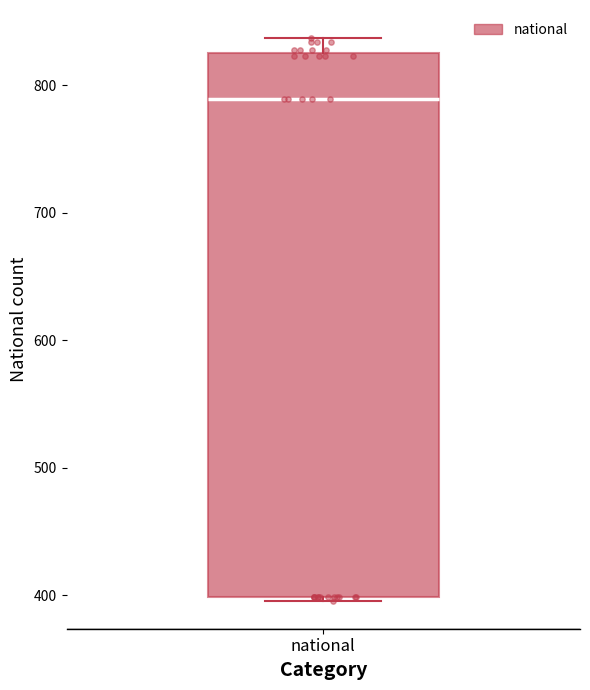

Where is the upper edge of the box for national on the y-axis? The values are not printed on the chart, so give them approximately, as read against the axis.

830